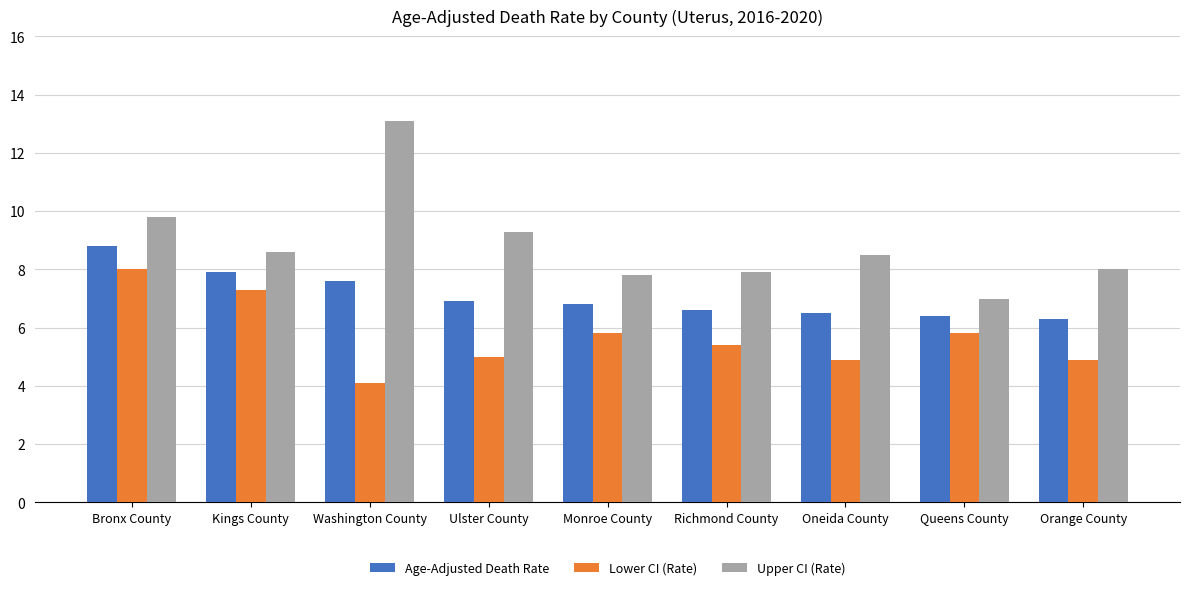

List the series in order of their peak value, highest first.

Upper CI (Rate), Age-Adjusted Death Rate, Lower CI (Rate)